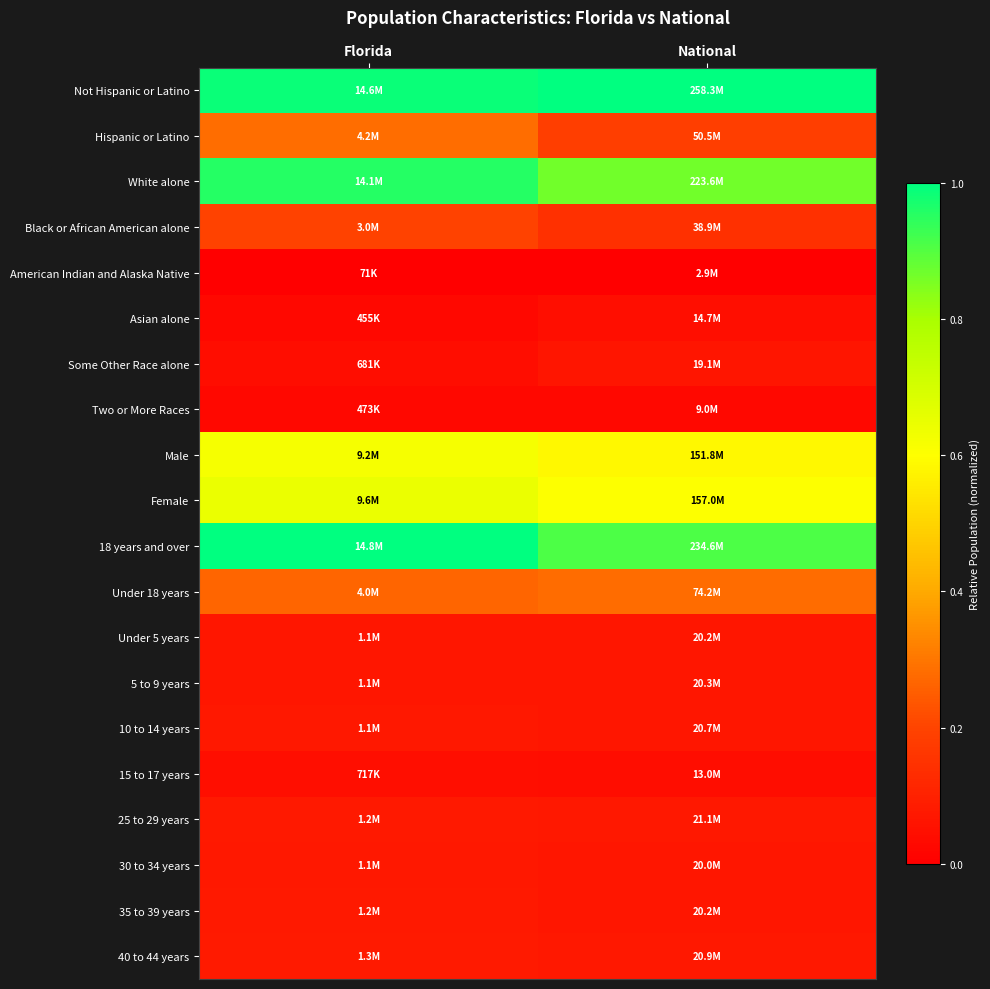

Reading left to right, list all the values displayed in this chart.

Not Hispanic or Latino: Florida=1.0	National=1.0
Hispanic or Latino: Florida=0.3	National=0.2
White alone: Florida=1.0	National=0.9
Black or African American alone: Florida=0.2	National=0.1
American Indian and Alaska Native: Florida=0.0	National=0.0
Asian alone: Florida=0.0	National=0.0
Some Other Race alone: Florida=0.0	National=0.1
Two or More Races: Florida=0.0	National=0.0
Male: Florida=0.6	National=0.6
Female: Florida=0.6	National=0.6
18 years and over: Florida=1.0	National=0.9
Under 18 years: Florida=0.3	National=0.3
Under 5 years: Florida=0.1	National=0.1
5 to 9 years: Florida=0.1	National=0.1
10 to 14 years: Florida=0.1	National=0.1
15 to 17 years: Florida=0.0	National=0.0
25 to 29 years: Florida=0.1	National=0.1
30 to 34 years: Florida=0.1	National=0.1
35 to 39 years: Florida=0.1	National=0.1
40 to 44 years: Florida=0.1	National=0.1